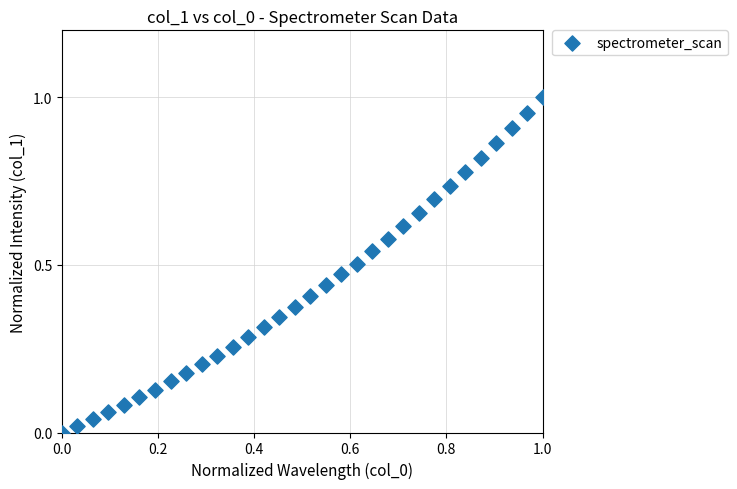

How many points are shown in the scatter plot?

32